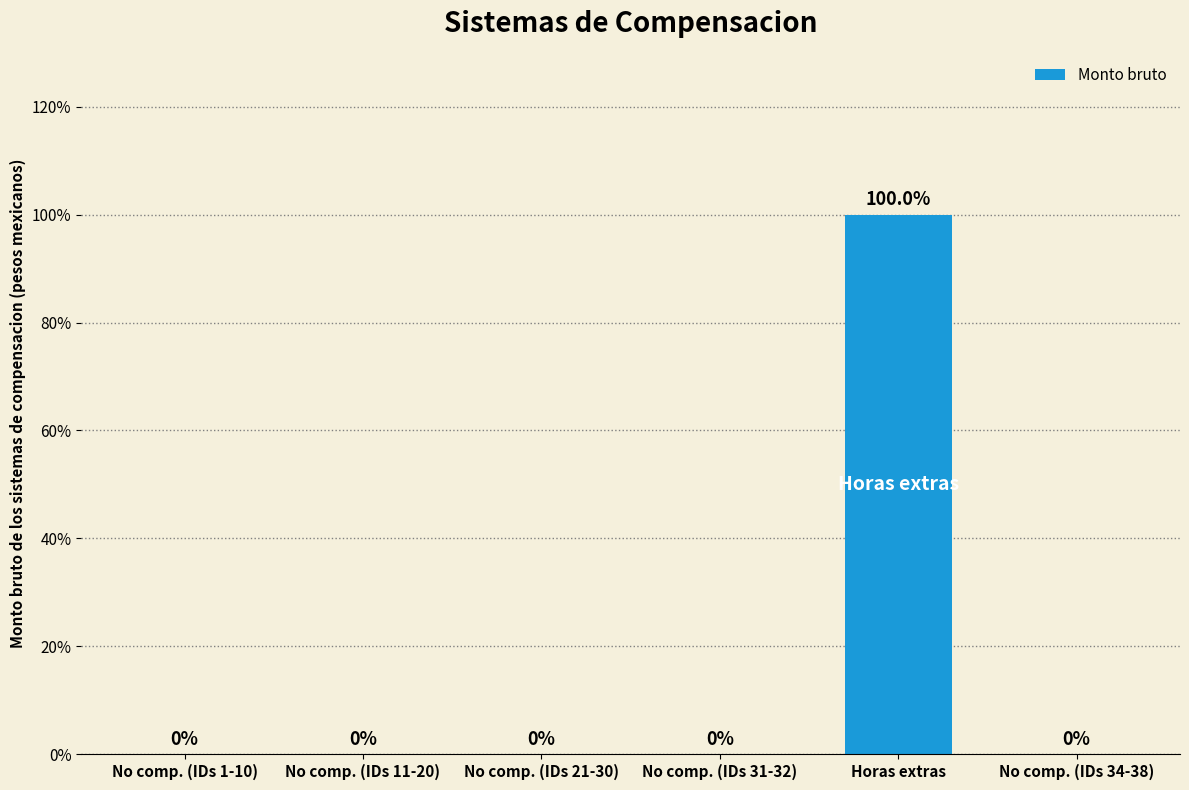

What is the average value?

17